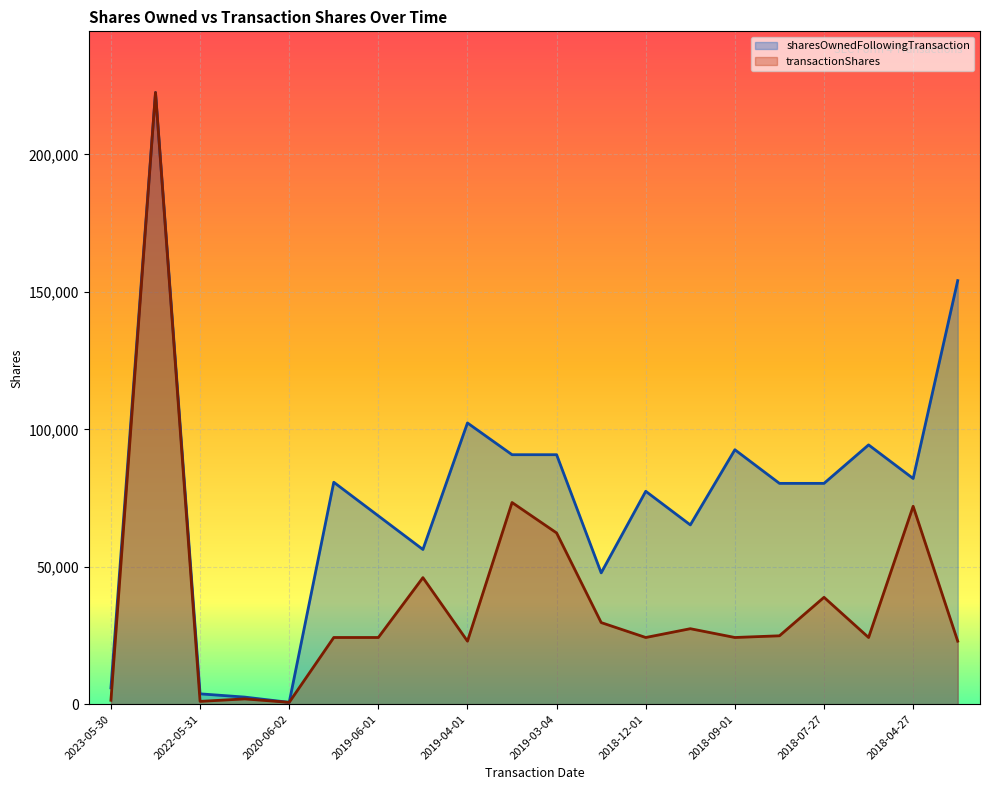

Where is the first local maximum for sharesOwnedFollowingTransaction?

2022-08-03